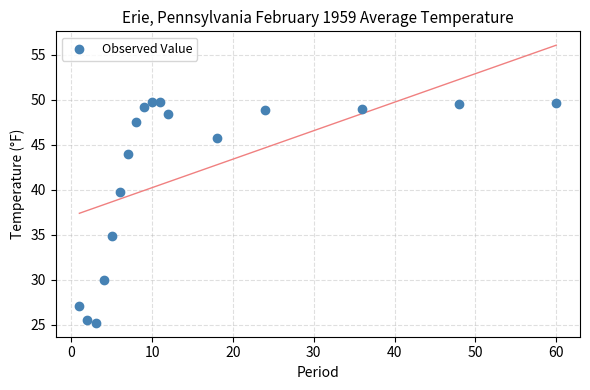

What is the range of X values (max minus min)?

59.0